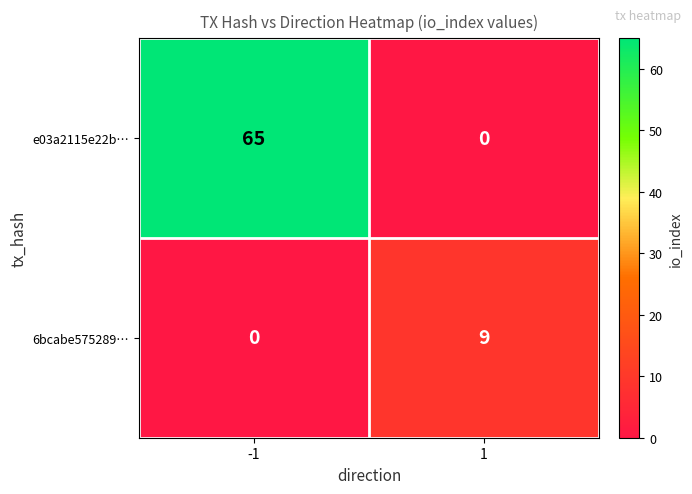

At how many categories does at least one series exceed 15?

1